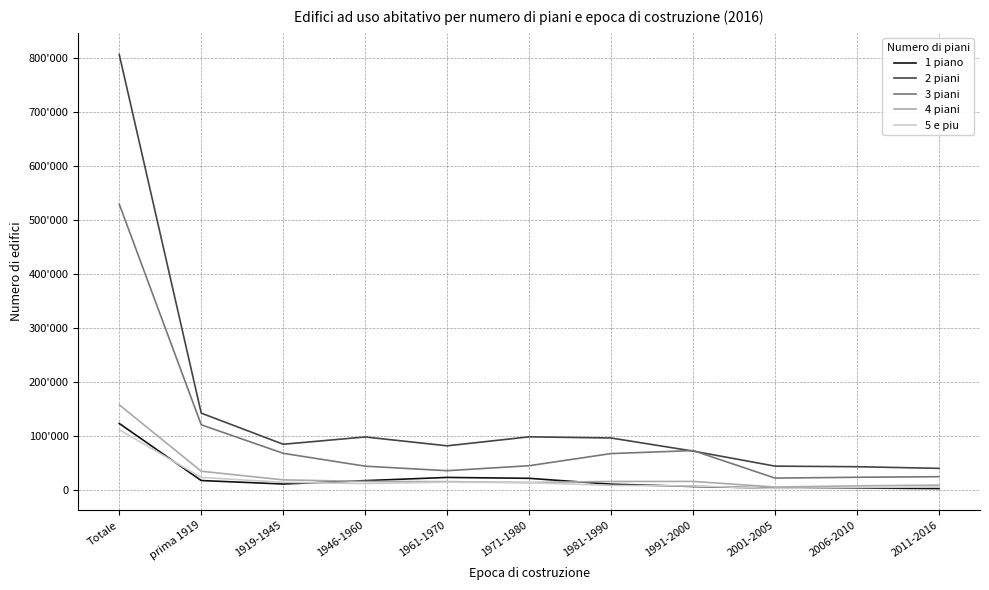

List the series in order of their peak value, lowest first.

5 e piu, 1 piano, 4 piani, 3 piani, 2 piani